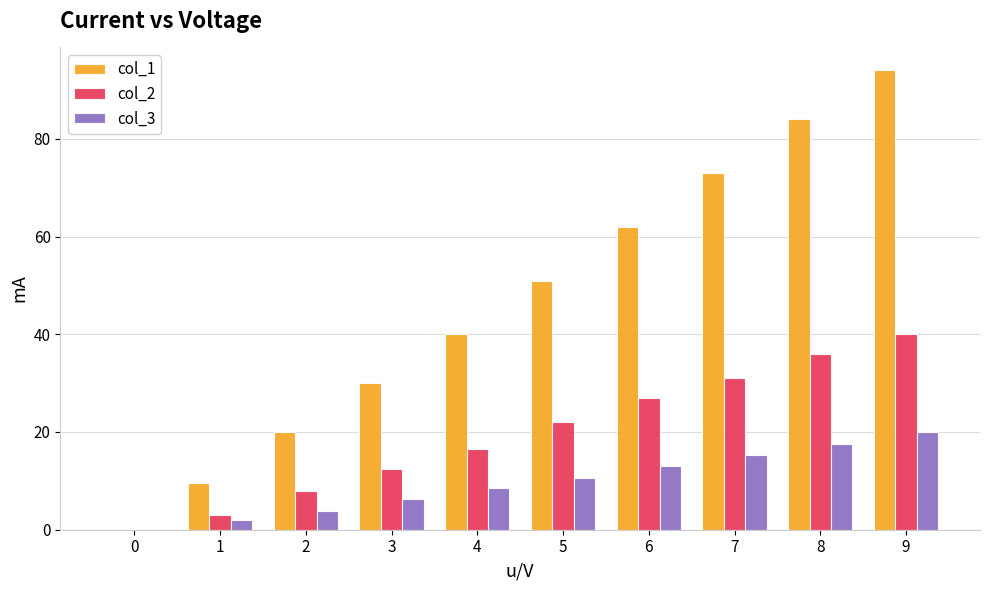

What is the sum of the col_3 values at 7 and 3?

21.5